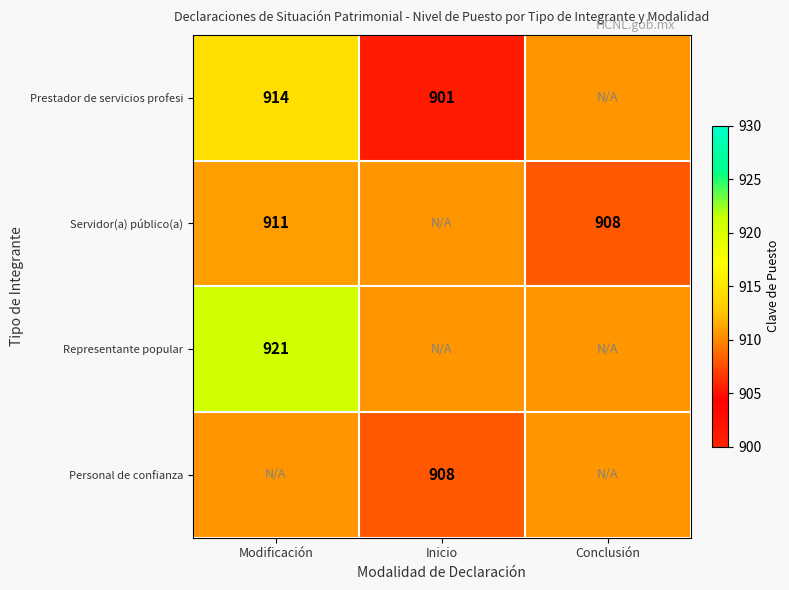

Is the value of Representante popular at Modificación greater than the value of Prestador de servicios profesi at Inicio?

Yes